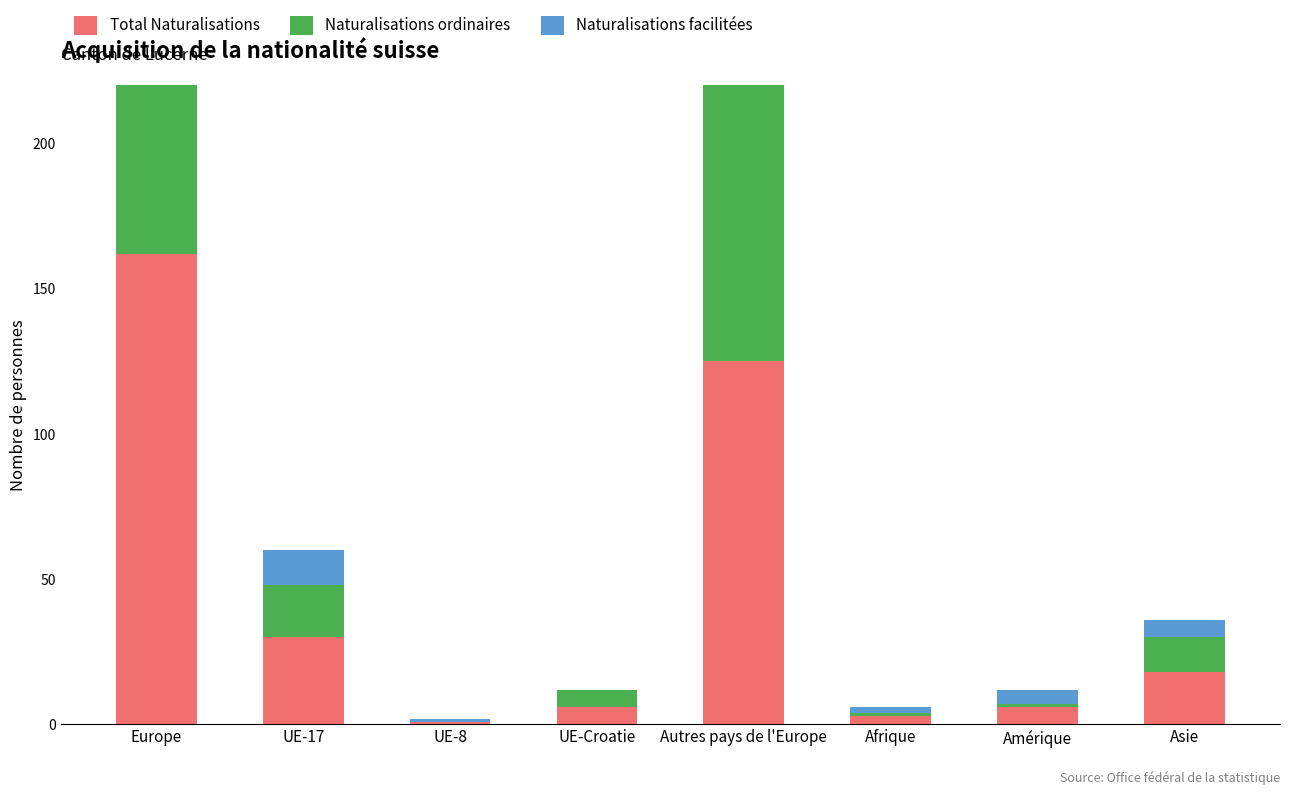

Does the chart contain any negative values?

No